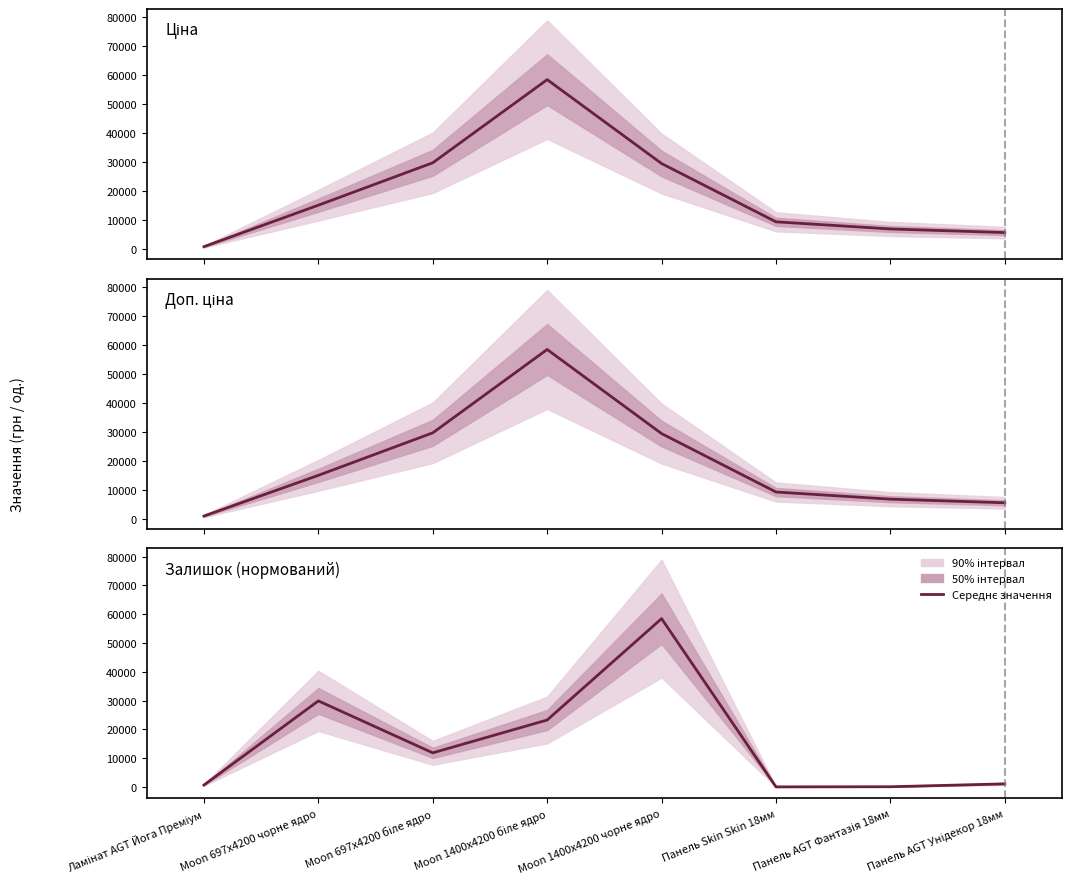

What position from the left is Moon 1400x4200 чорне ядро?

5